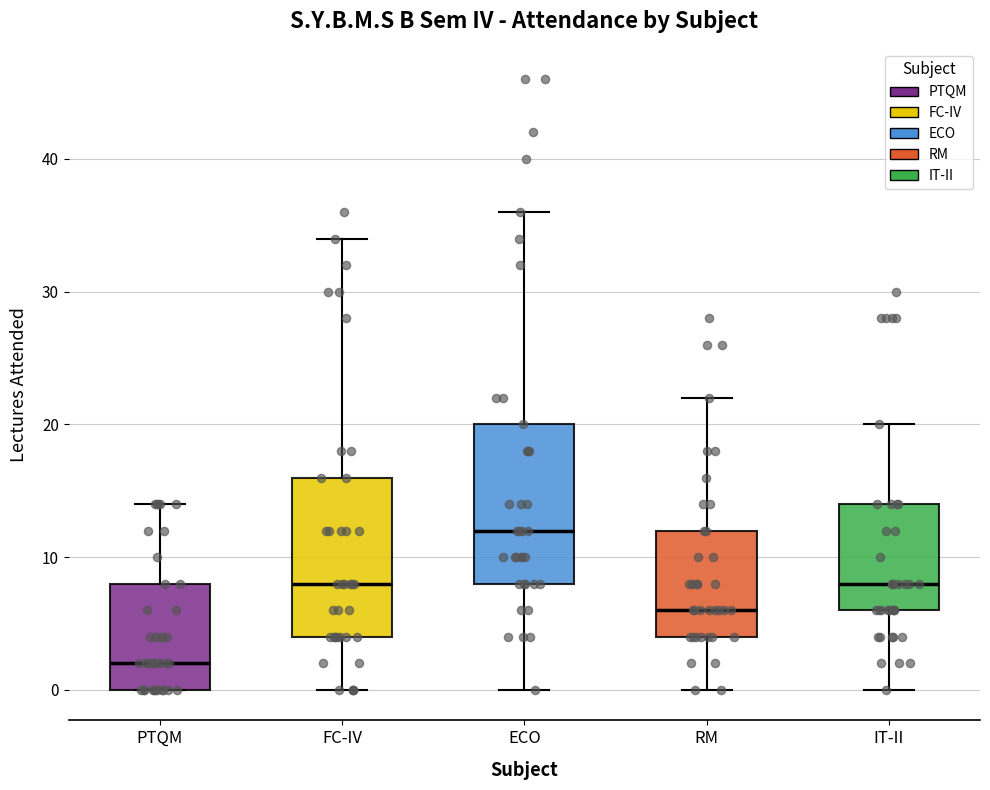

Reading left to right, transcribe this box plot: for each box, give where its median line is, the range the box spans, and where its two whiskers end, as read against the y-axis. The values are not printed on the chart, so give them approximately, as read against the axis.

PTQM: median 2, box 0 to 8, whiskers 0 to 14
FC-IV: median 8, box 4 to 16, whiskers 0 to 34
ECO: median 12, box 8 to 20, whiskers 0 to 36
RM: median 6, box 4 to 12, whiskers 0 to 22
IT-II: median 8, box 6 to 14, whiskers 0 to 20